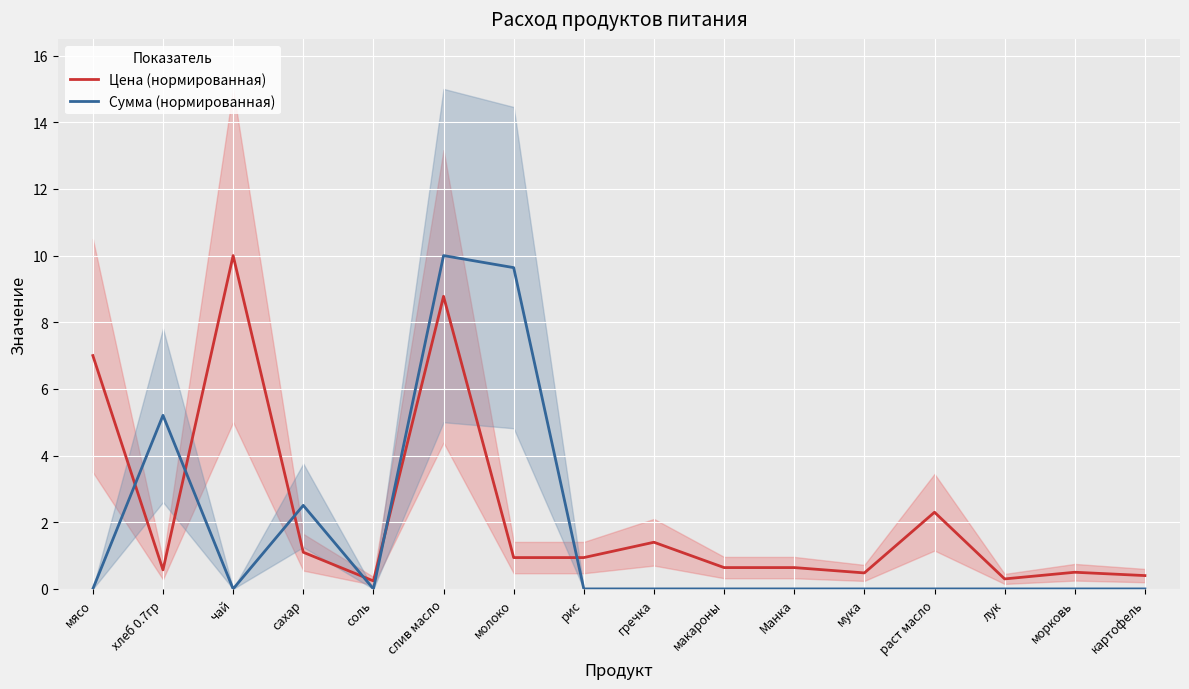

True or false: Сумма (нормированная) has a value of -6.8 at мясо.

False